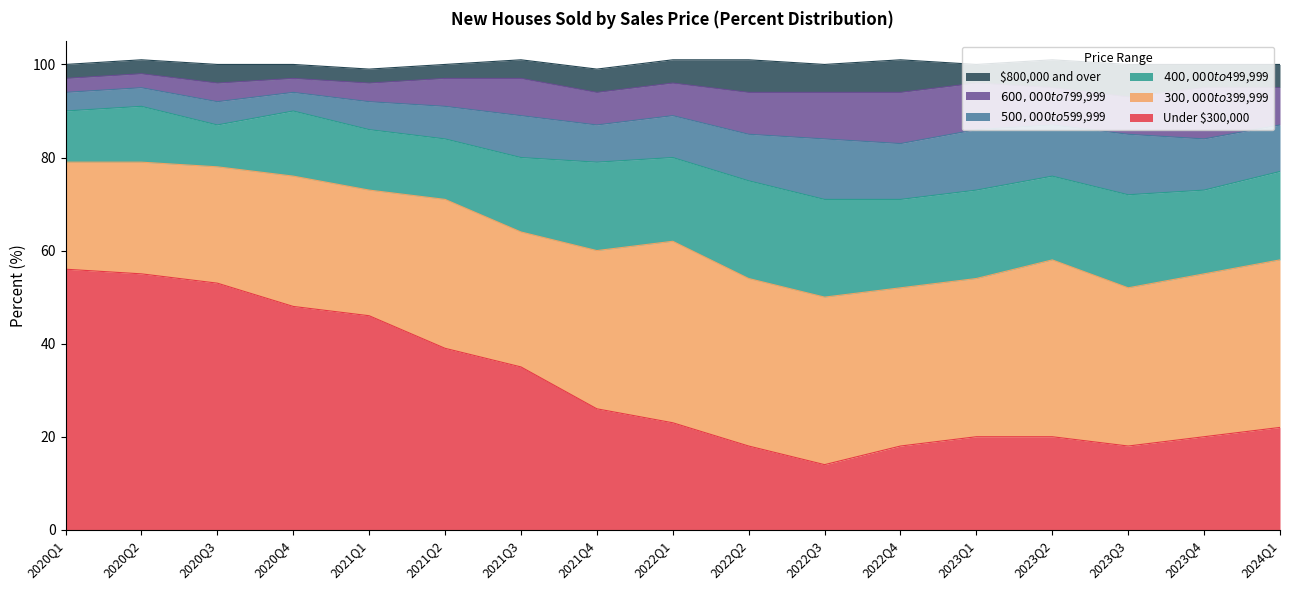

How many intersections are there between $400,000 to $499,999 and Under $300,000?

4